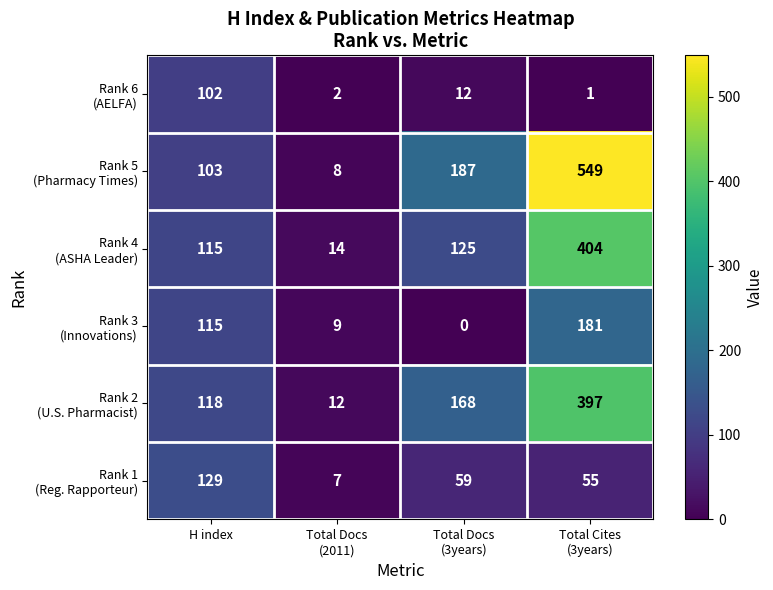

What is the maximum value shown in the chart?

549